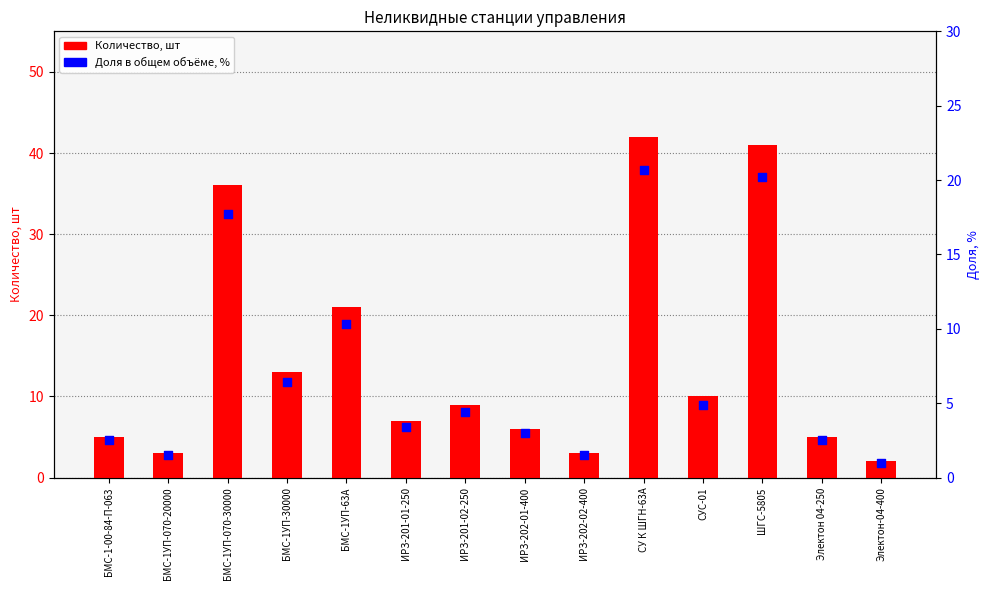

Is the value of Количество at Электон-04-400 greater than the value of Доля % at ШГС-5805?

No